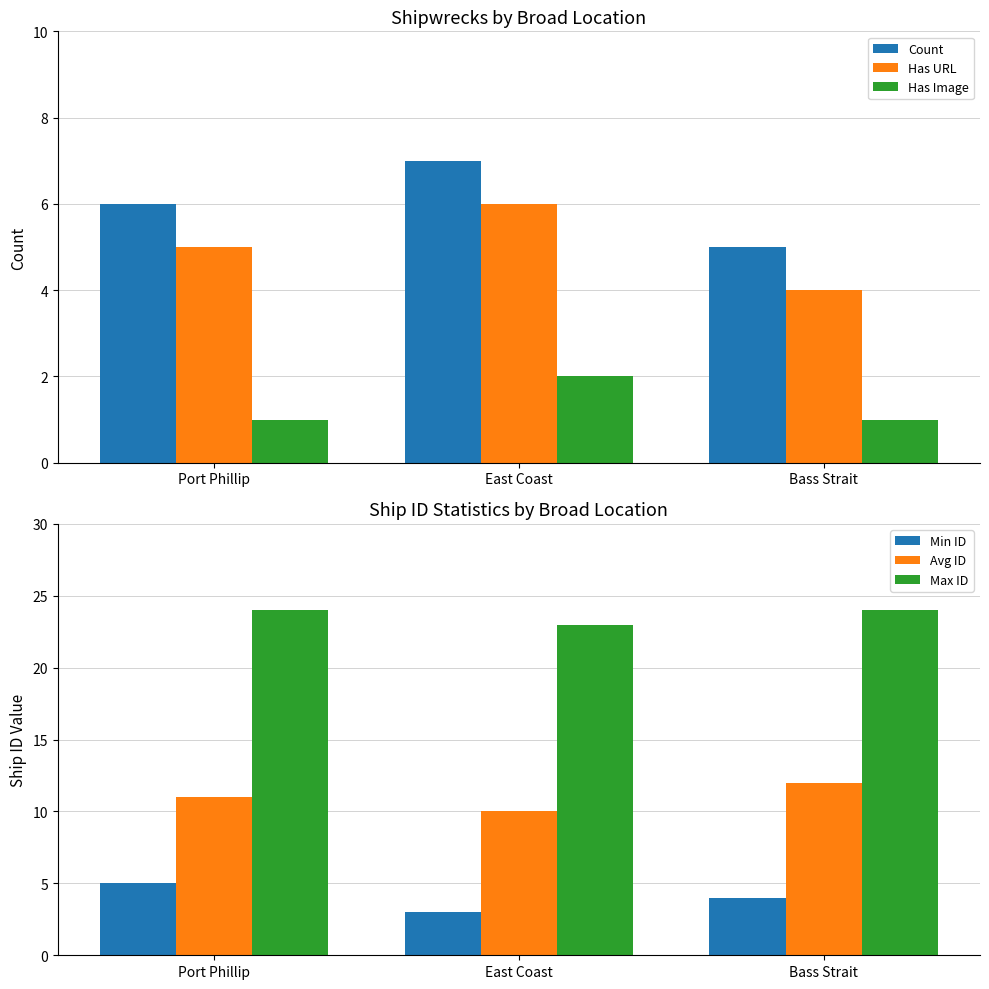

How many data points in Has URL are less than 5?

1